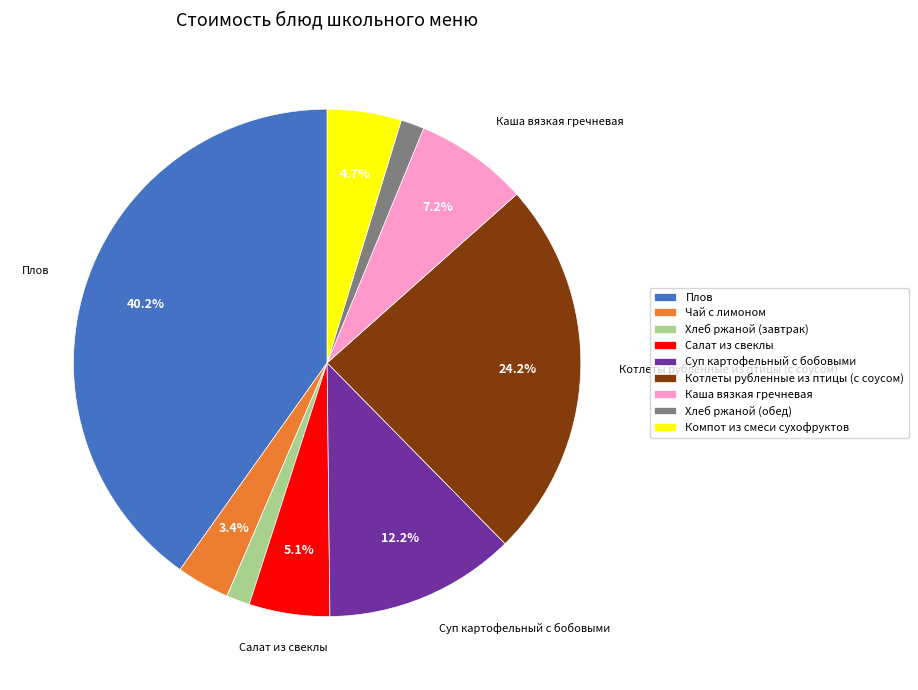

To the nearest percent, what is the combined percentage of Каша вязкая гречневая and Плов?

47%